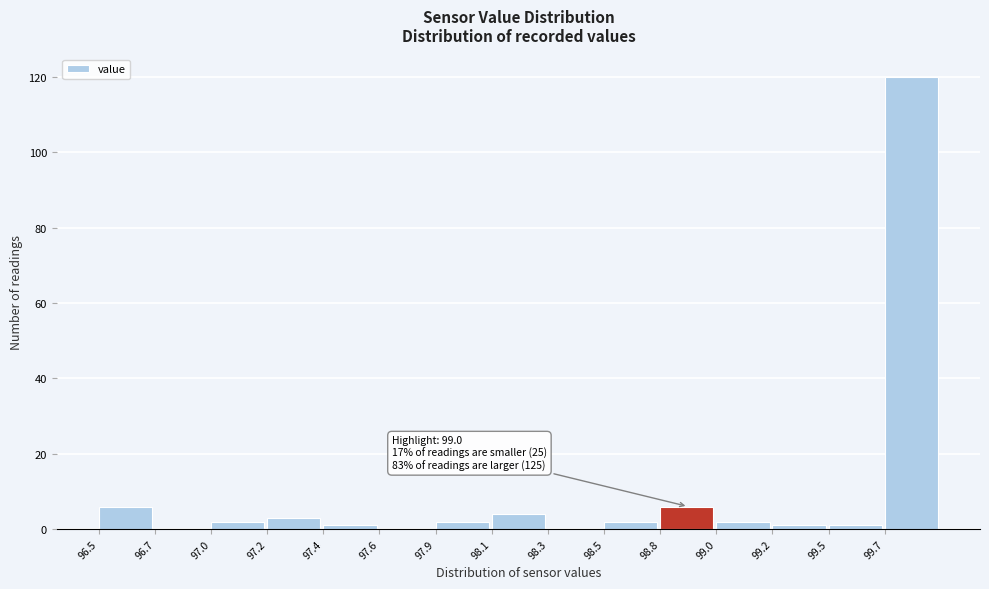

Reading left to right, extract all data points from this chart.

96.5=6	96.7=0	97.0=2	97.2=3	97.4=1	97.6=0	97.9=2	98.1=4	98.3=0	98.5=2	98.8=6	99.0=2	99.2=1	99.5=1	99.7=120